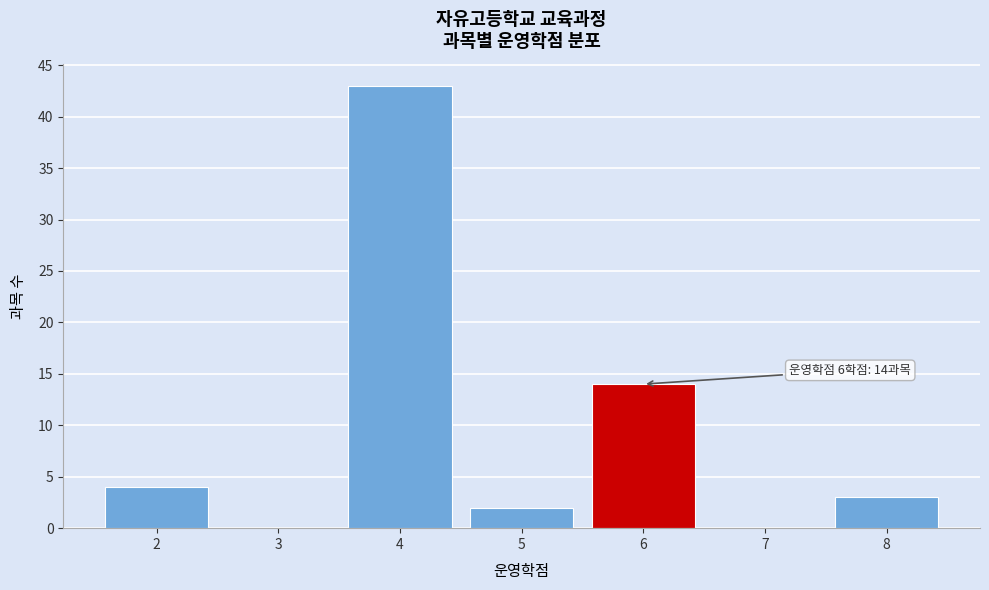

Reading left to right, extract all data points from this chart.

2=4	3=0	4=43	5=2	6=14	7=0	8=3